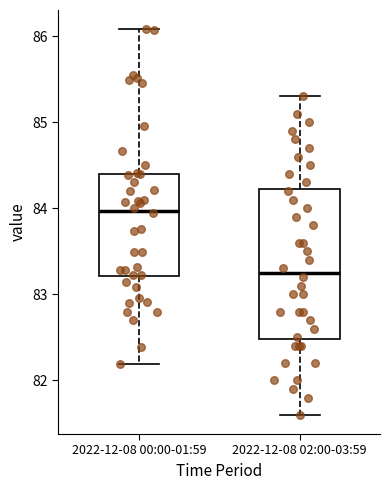

Which box is the tallest, from its lower edge to its upper edge?

2022-12-08 02:00-03:59